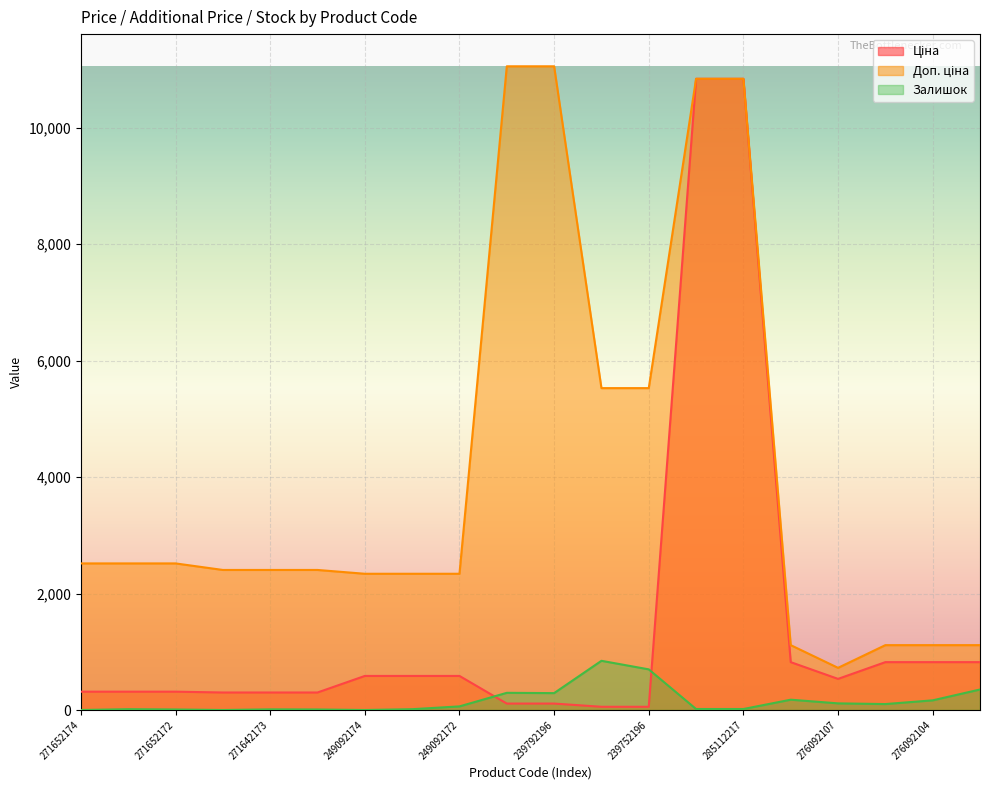

What is the minimum value for Ціна?

55.3